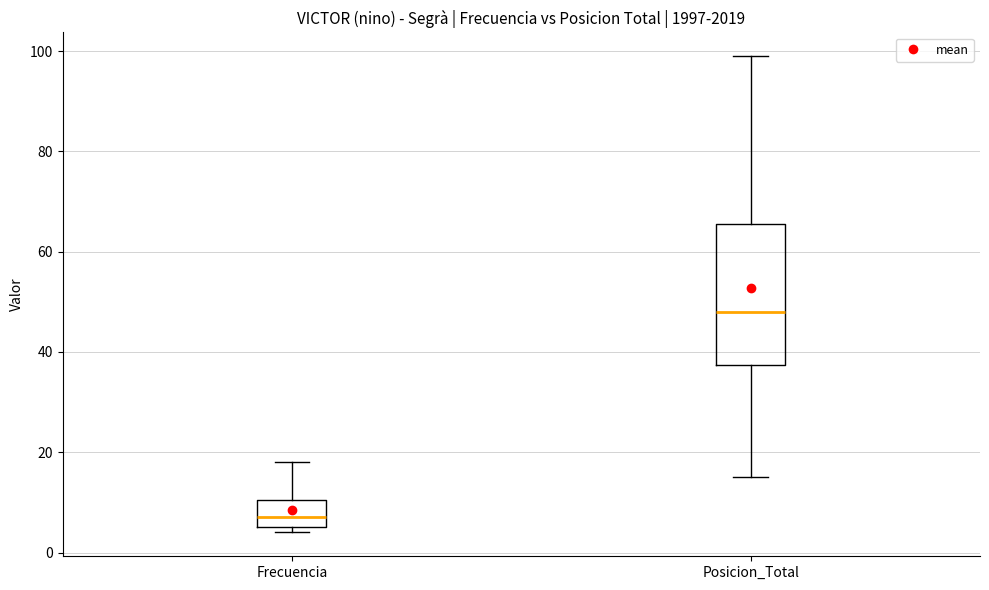

Comparing the boxes themselves (not the whiskers), which one is the tallest?

Posicion_Total